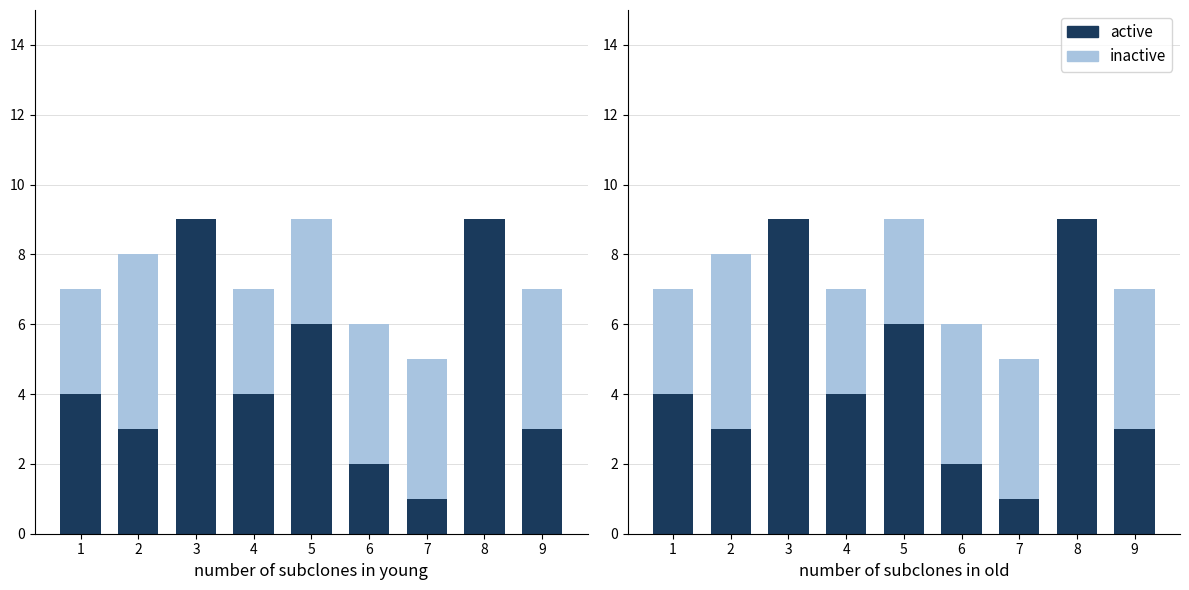

How many data points in active are above 4?

3